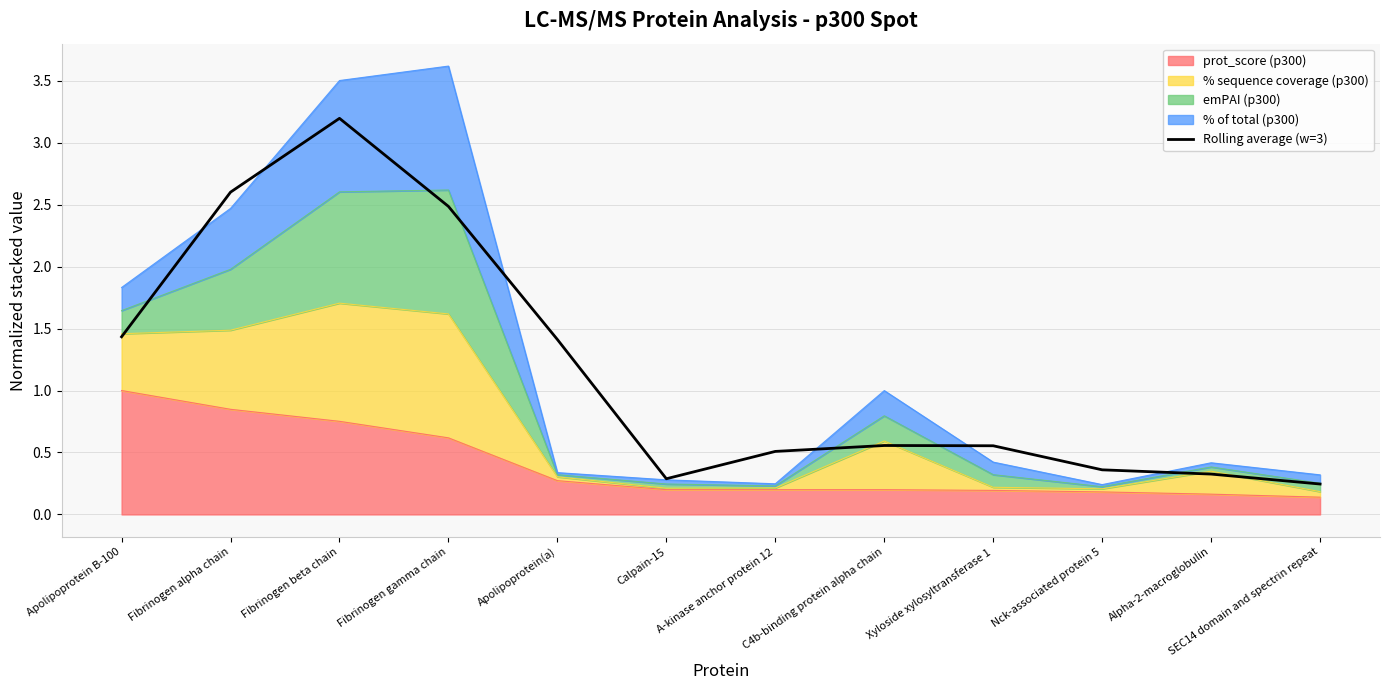

What is the greatest value displayed?

3.2